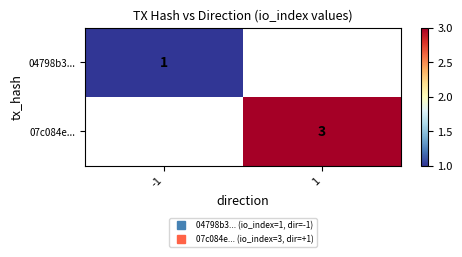

Is the value of 04798b3... at 1 greater than the value of 07c084e... at -1?

No